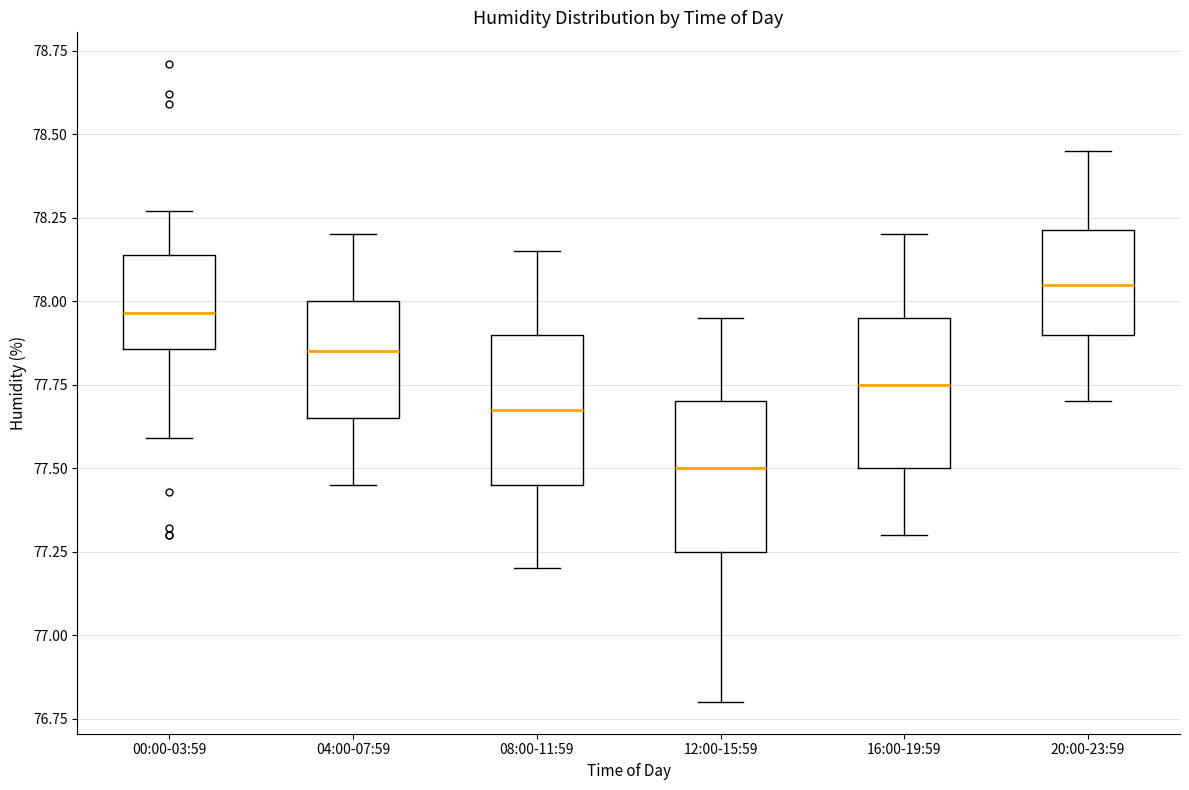

Where does the upper whisker of the box for 04:00-07:59 end on the y-axis? The values are not printed on the chart, so give them approximately, as read against the axis.

78.20